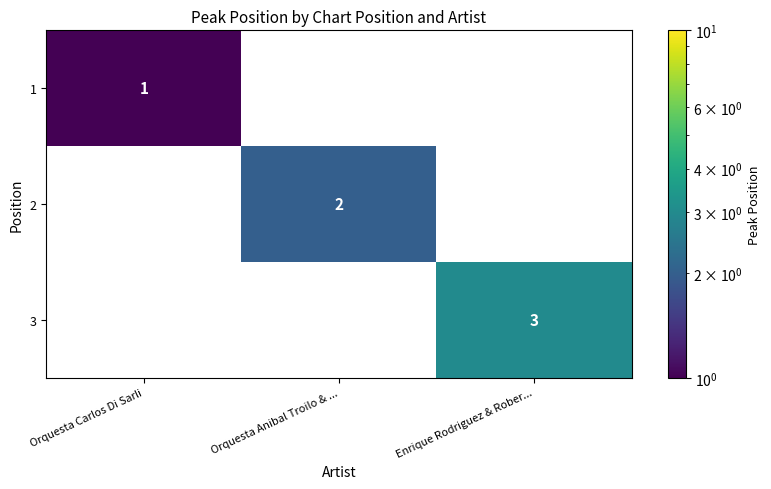

What is the maximum value shown in the chart?

3